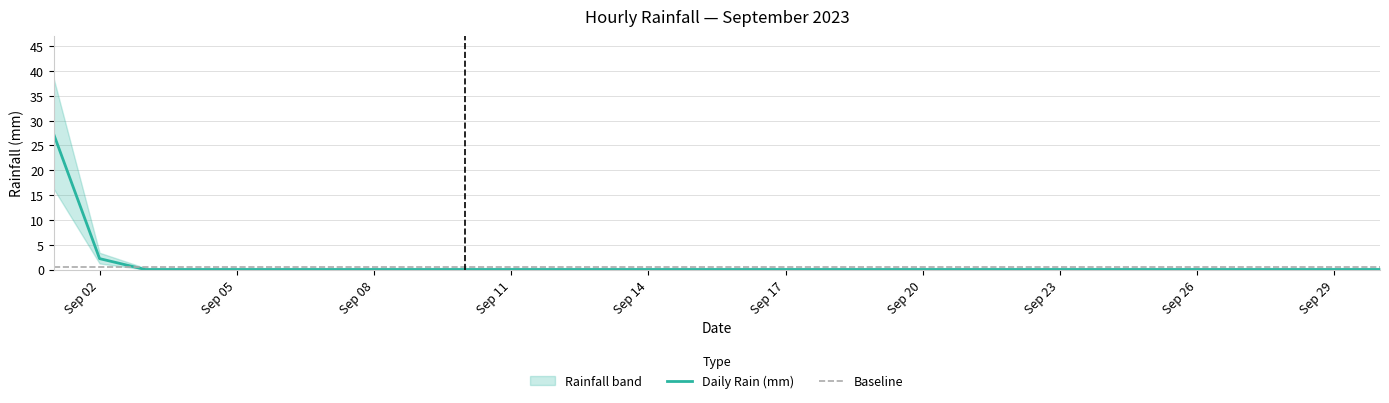

How many values in the Daily Rain (mm) series exceed 0?

2